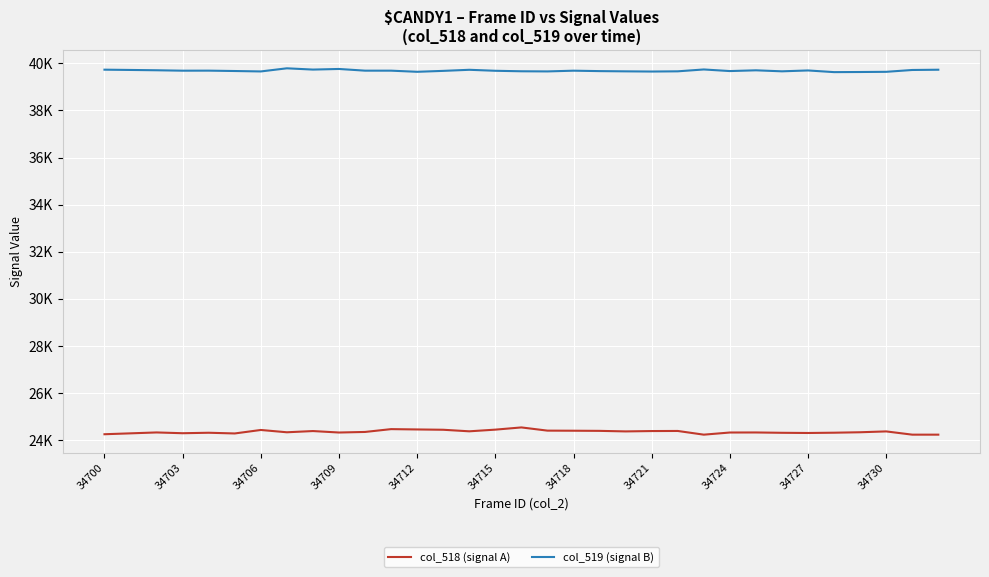

Which series has the largest total across all categories?

col_519 (signal B)